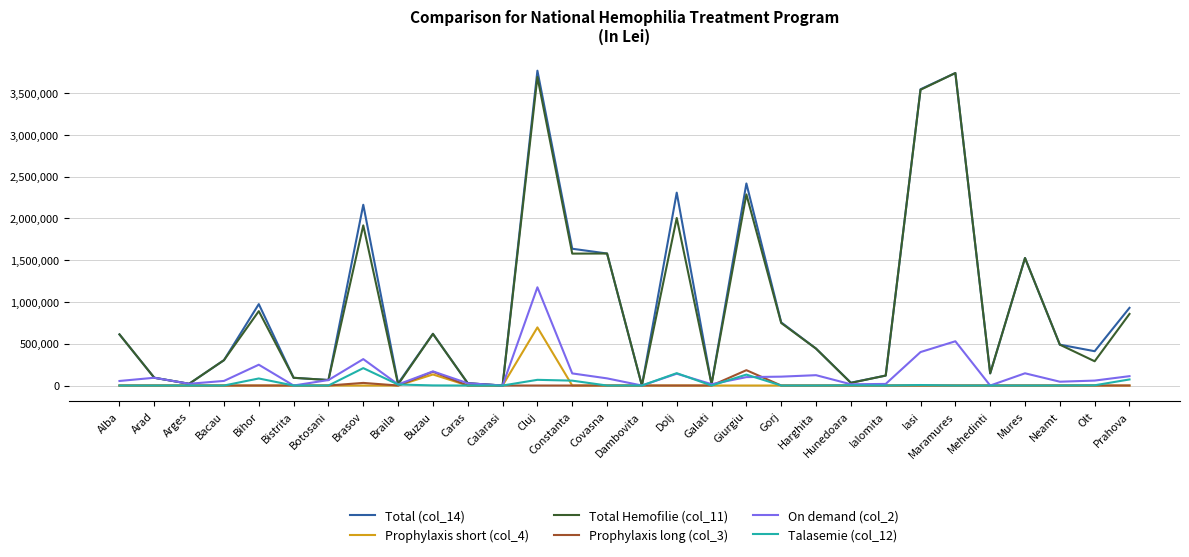

The Prophylaxis short (col_4) series shows 462312.2 at Bihor. True or false?

False